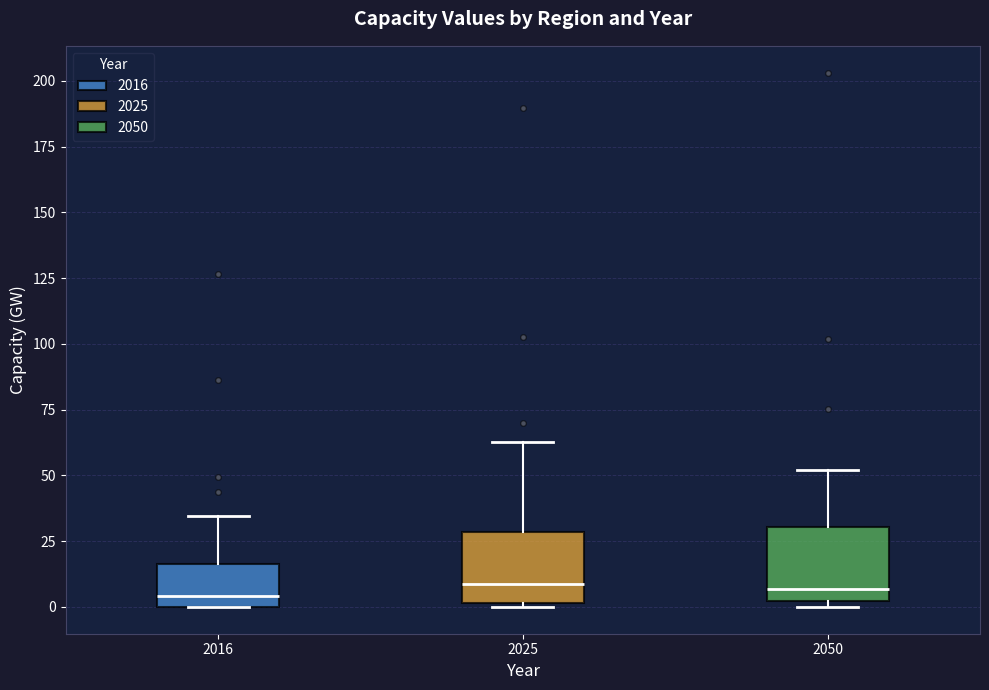

Reading left to right, read every box against the y-axis: the position of its median line, the range the box covers, and the ends of its whiskers. The values are not printed on the chart, so give them approximately, as read against the axis.

2016: median 5, box 0 to 15, whiskers 0 to 35
2025: median 10, box 0 to 30, whiskers 0 to 65
2050: median 5, box 0 to 30, whiskers 0 (just below the box's lower edge) to 50